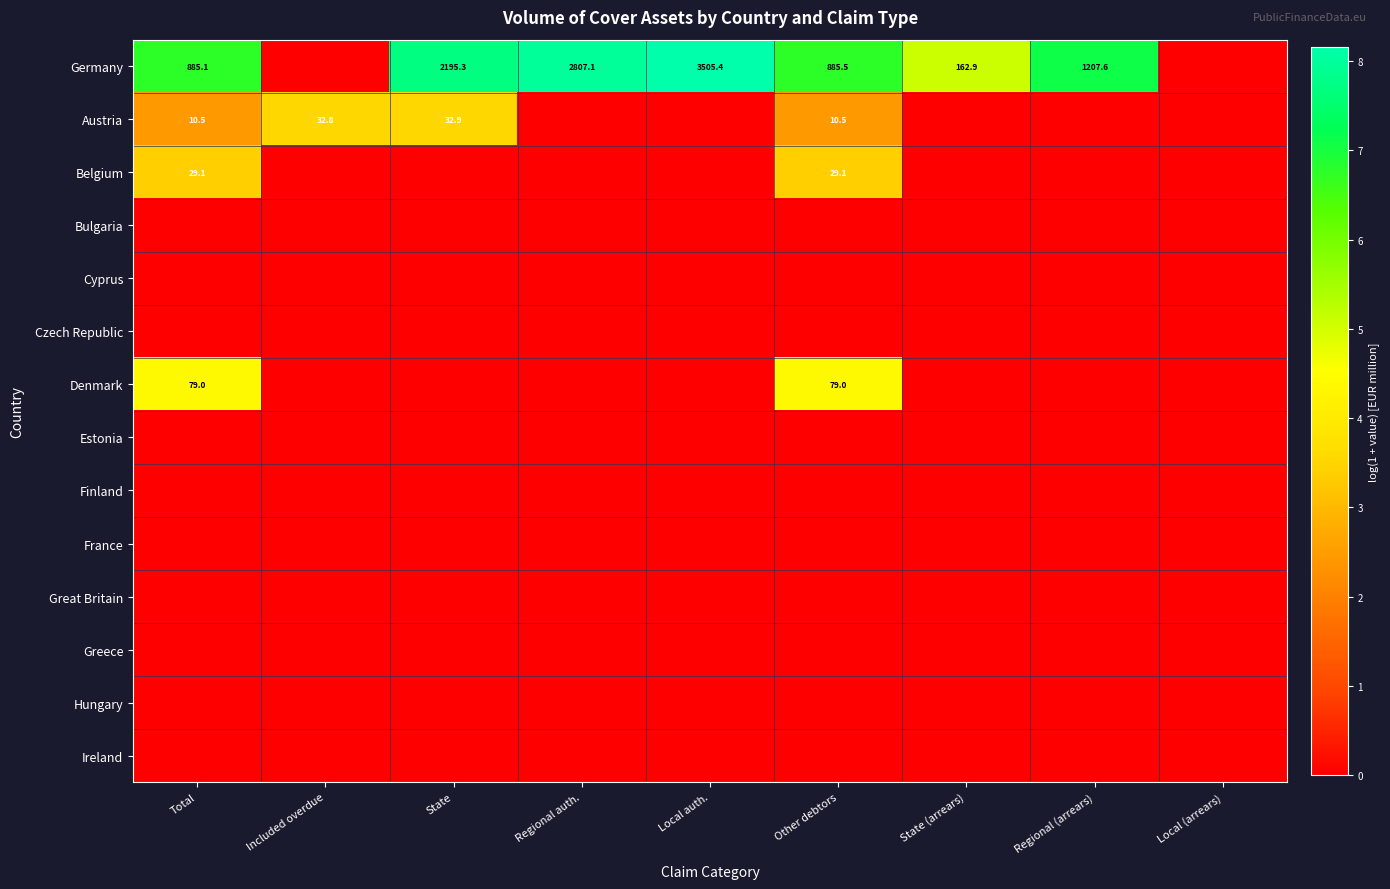

The Denmark series shows 123.9 at Total. True or false?

False